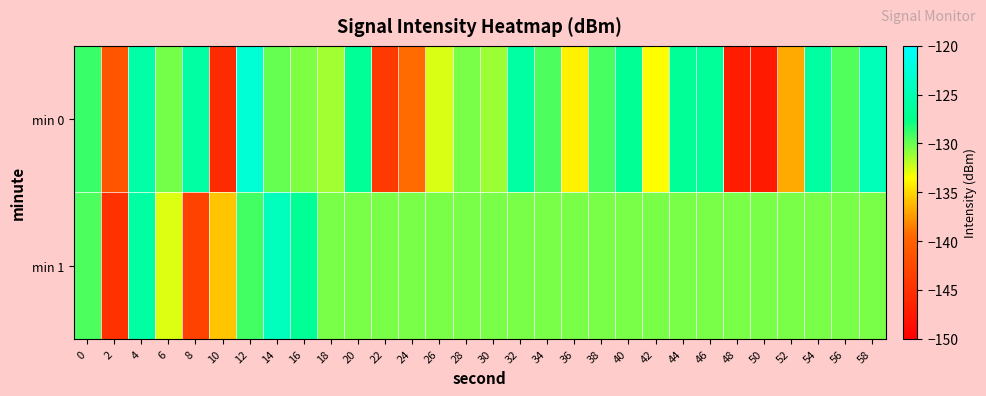

Rank the series at 16 from lowest to highest value.

min 0, min 1